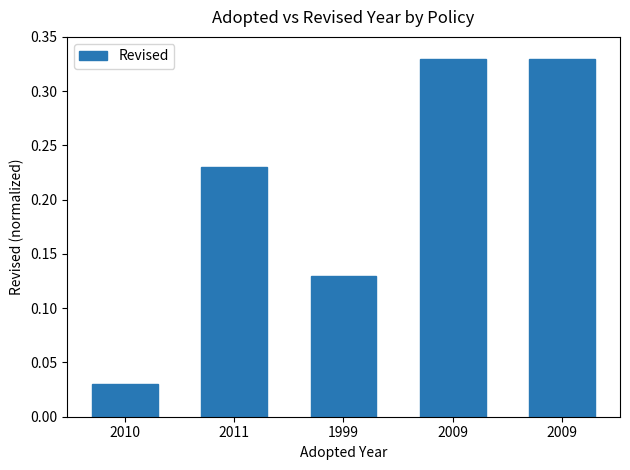

Count the number of data series in this chart.

1